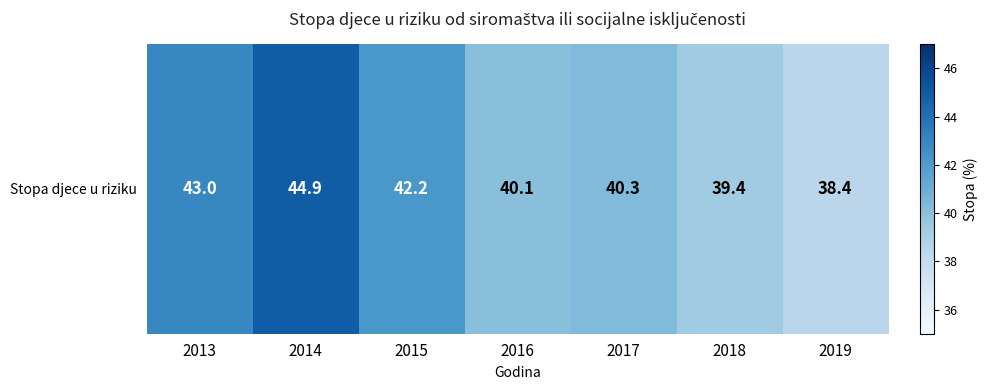

Reading left to right, list all the values displayed in this chart.

2013=43.0	2014=44.9	2015=42.2	2016=40.1	2017=40.3	2018=39.4	2019=38.4